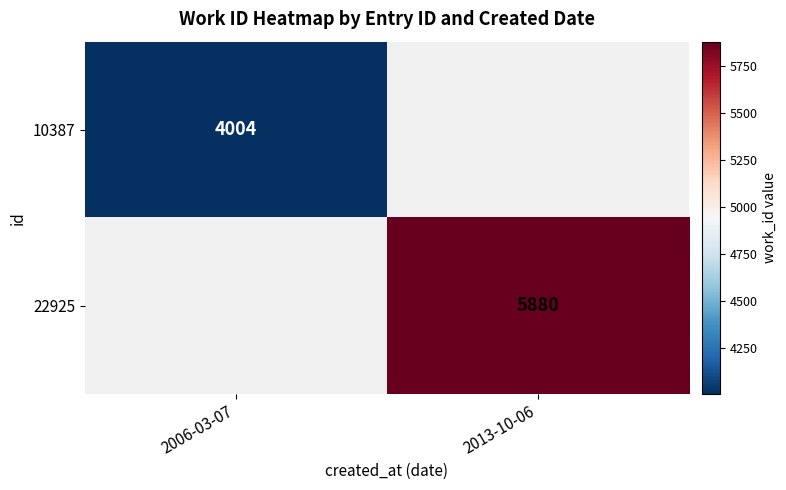

Is it true that 22925 equals 5880 at 2013-10-06?

True